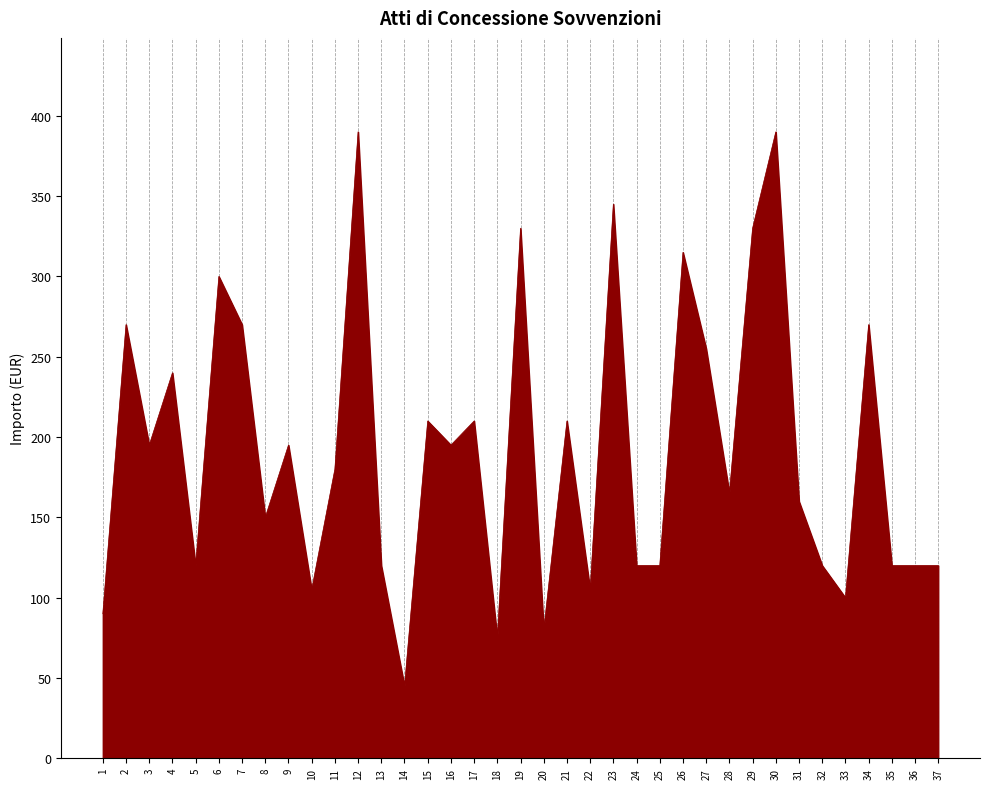

The value at 25 is 33. True or false?

False